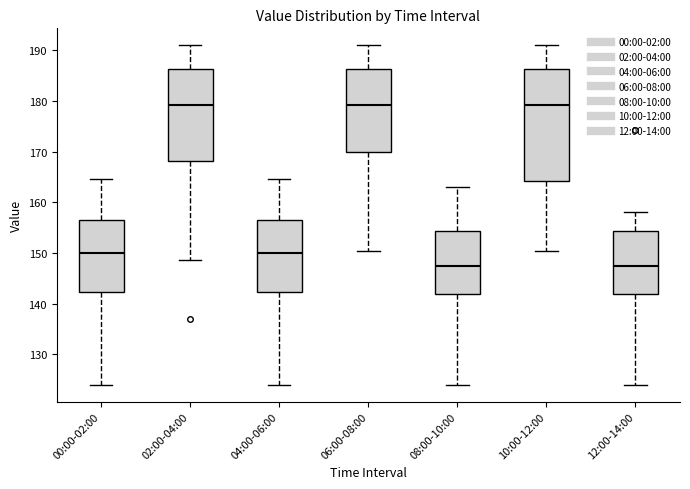

Comparing the boxes themselves (not the whiskers), which one is the tallest?

10:00-12:00